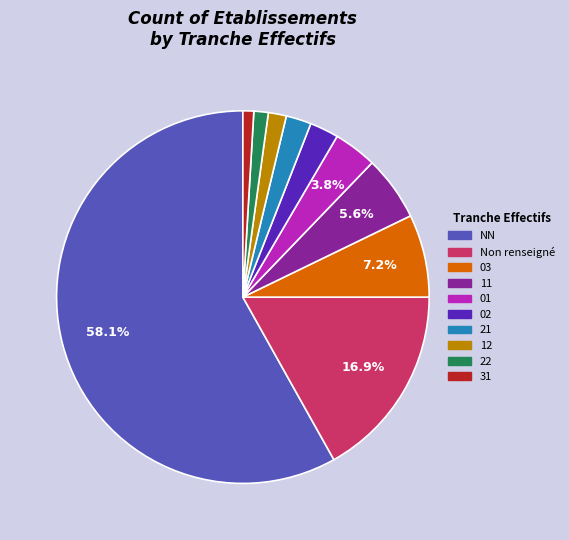

To the nearest percent, what is the difference between the NN and 01 slice percentages?

54%